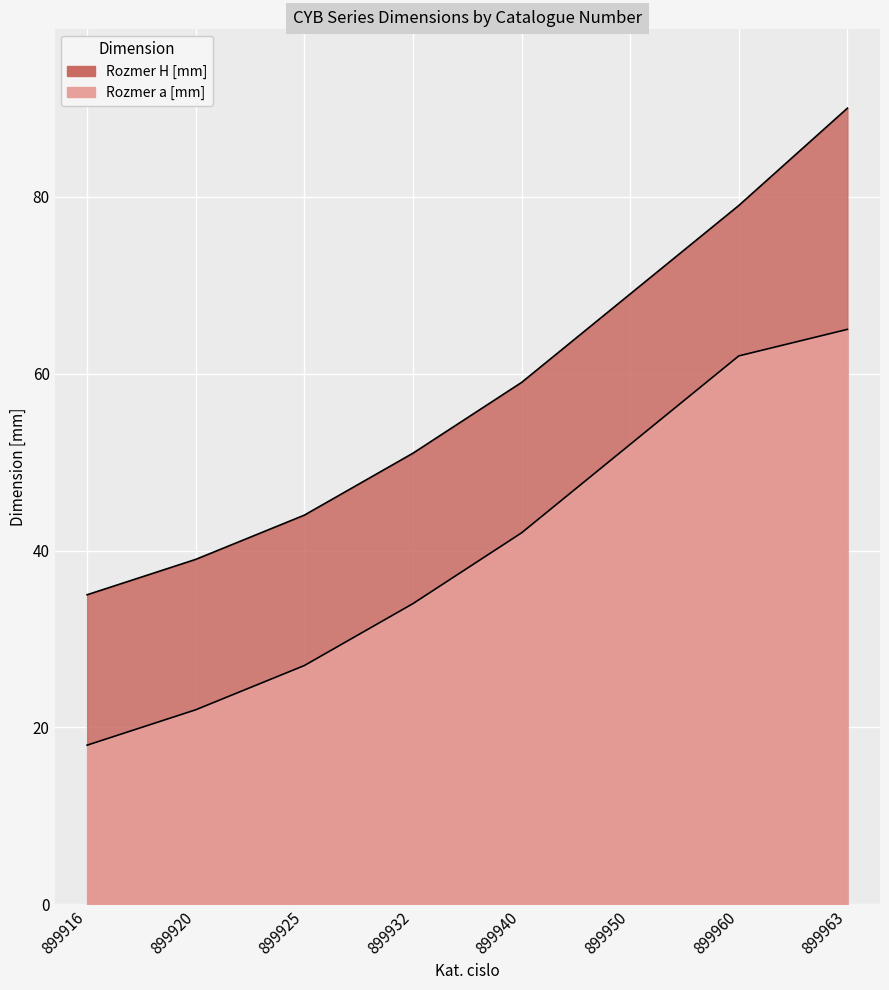

How many values in the Rozmer H [mm] series exceed 59?

3